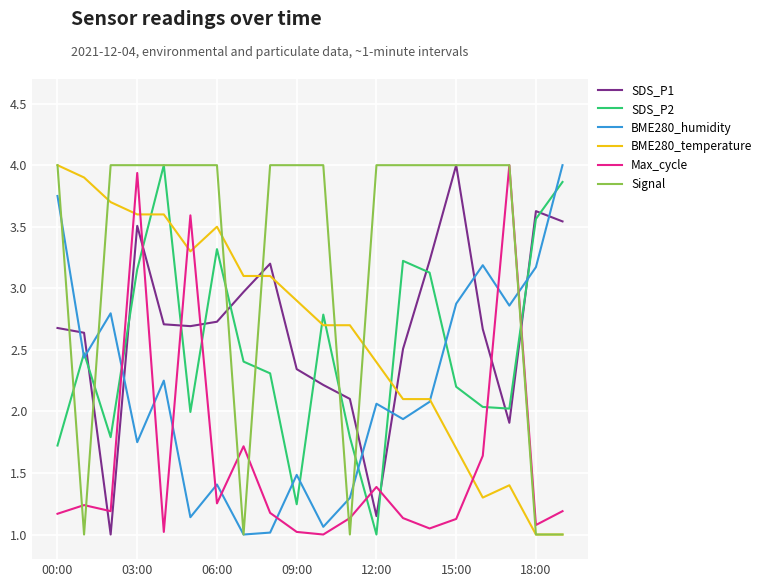

What is the highest value of the Max_cycle series?

4.0